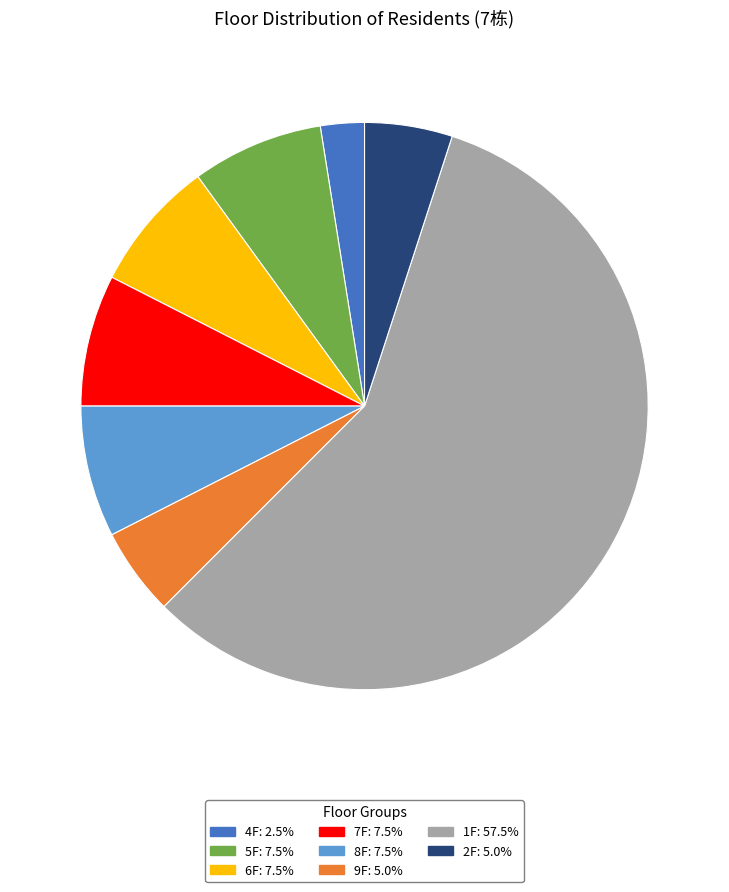

How many slices are in this pie chart?

8